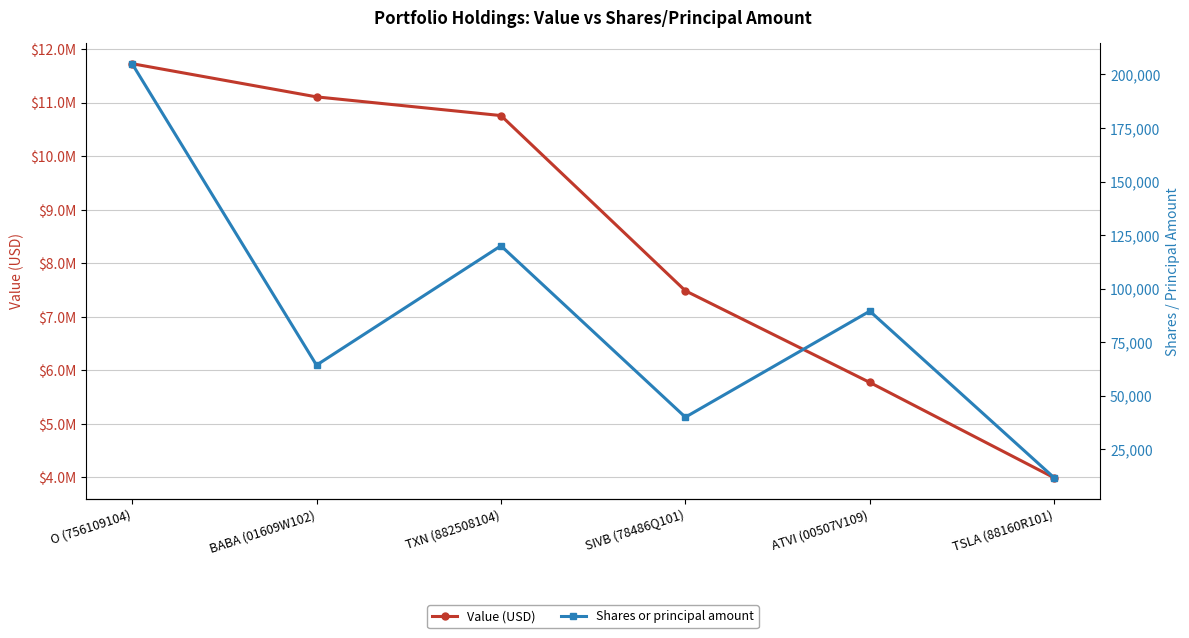

At which category does the chart reach its minimum across all series?

TSLA (88160R101)